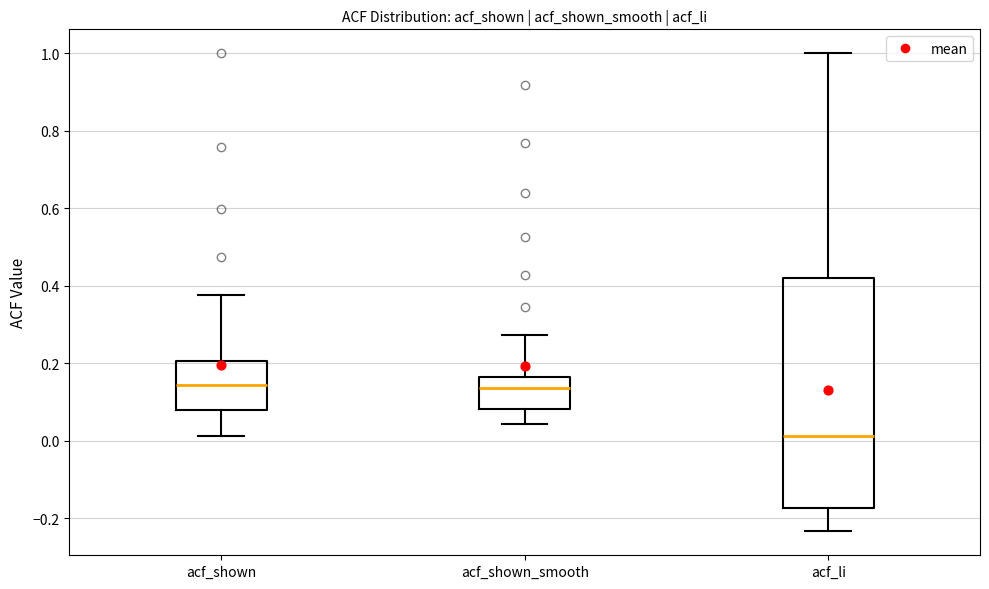

Reading left to right, read every box against the y-axis: the position of its median line, the range the box covers, and the ends of its whiskers. The values are not printed on the chart, so give them approximately, as read against the axis.

acf_shown: median 0.14, box 0.08 to 0.20, whiskers 0.02 to 0.38
acf_shown_smooth: median 0.14, box 0.08 to 0.16, whiskers 0.04 to 0.28
acf_li: median 0.02, box -0.18 to 0.42, whiskers -0.24 to 1.00